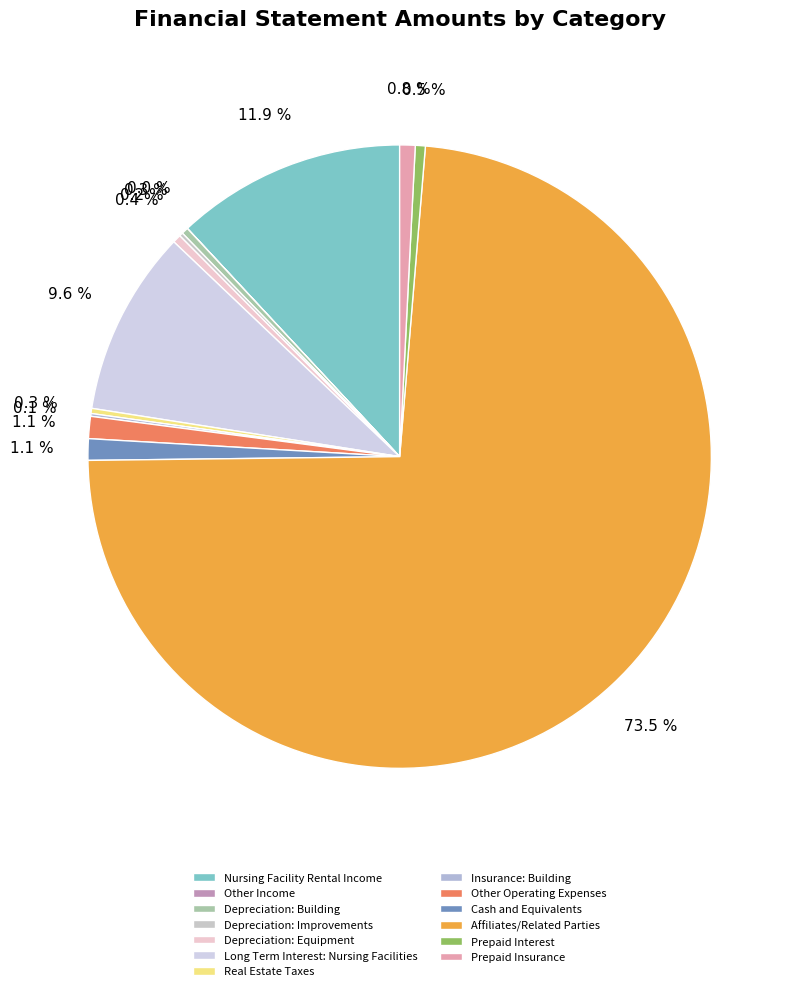

To the nearest percent, what is the difference between the largest and smallest slice percentages?

73%